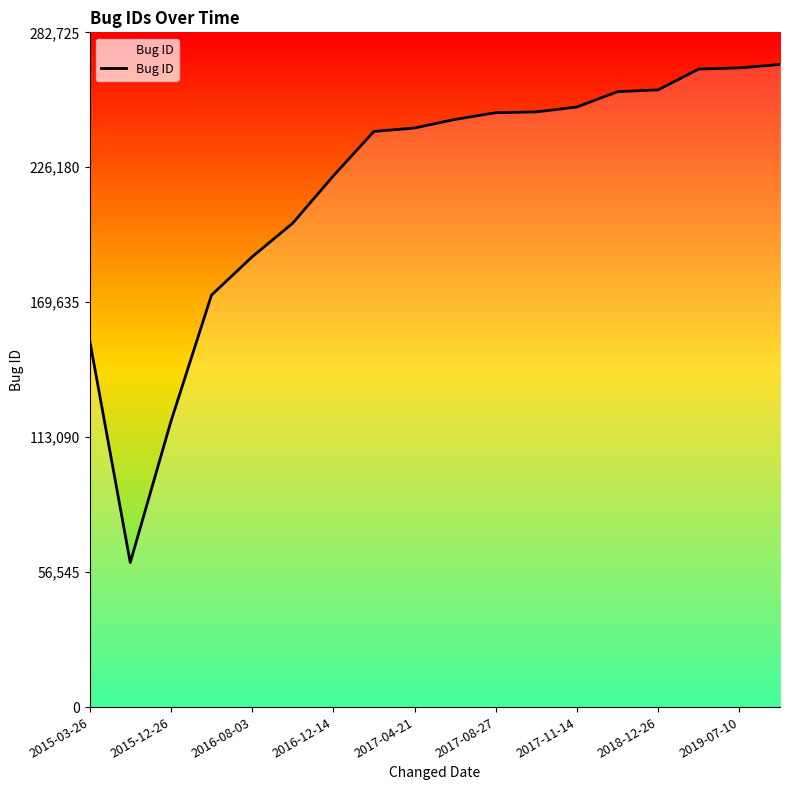

What is the difference between the maximum and minimum values?

208702